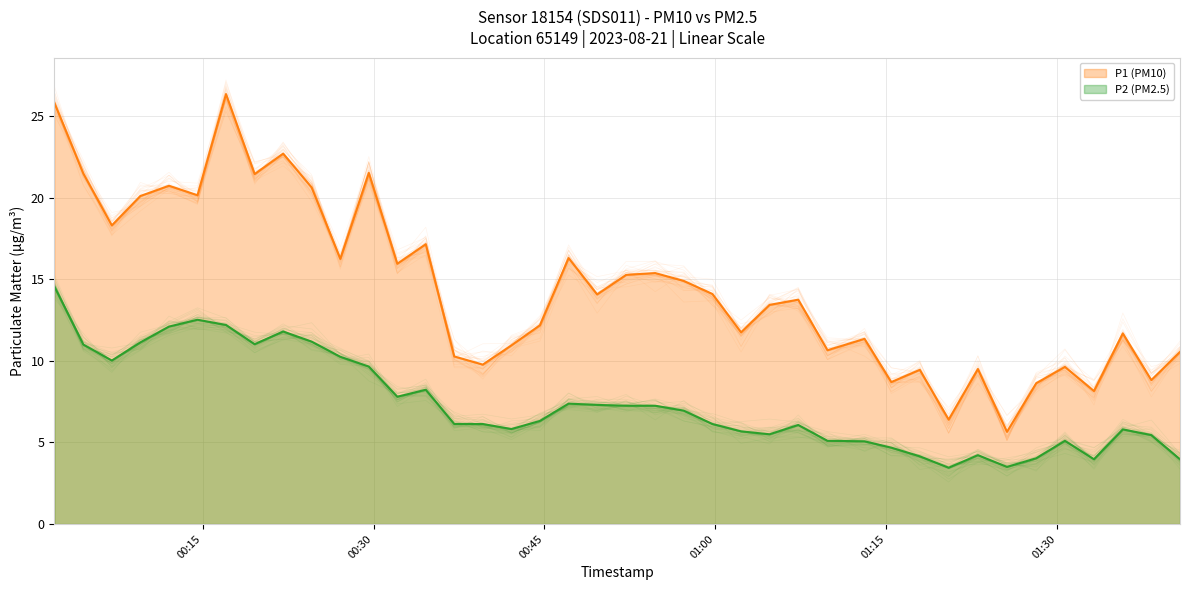

What is the average value of the P2 (PM2.5) series?

7.4